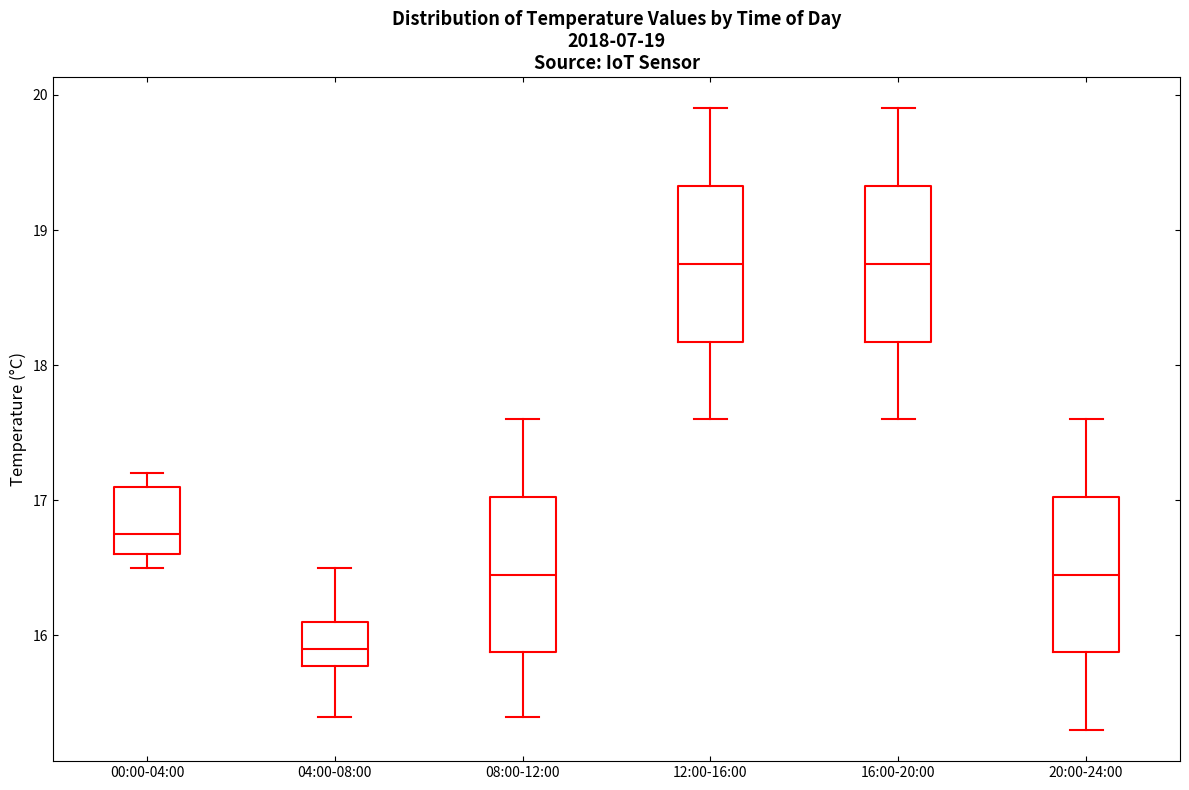

Reading left to right, read every box against the y-axis: the position of its median line, the range the box covers, and the ends of its whiskers. The values are not printed on the chart, so give them approximately, as read against the axis.

00:00-04:00: median 16.8, box 16.6 to 17.1, whiskers 16.5 to 17.2
04:00-08:00: median 15.9, box 15.8 to 16.1, whiskers 15.4 to 16.5
08:00-12:00: median 16.5, box 15.9 to 17.0, whiskers 15.4 to 17.6
12:00-16:00: median 18.8, box 18.2 to 19.3, whiskers 17.6 to 19.9
16:00-20:00: median 18.8, box 18.2 to 19.3, whiskers 17.6 to 19.9
20:00-24:00: median 16.5, box 15.9 to 17.0, whiskers 15.3 to 17.6